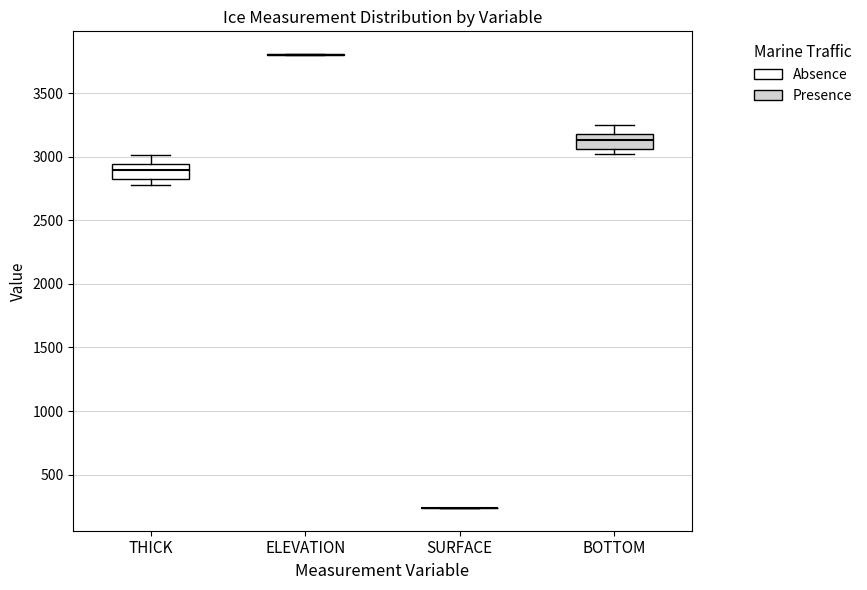

Reading left to right, transcribe this box plot: for each box, give where its median line is, the range the box spans, and where its two whiskers end, as read against the y-axis. The values are not printed on the chart, so give them approximately, as read against the axis.

THICK: median 2900, box 2800 to 2950, whiskers 2800 (just below the box's lower edge) to 3000
ELEVATION: box collapsed to a line at 3800, whiskers 3800 to 3800
SURFACE: box collapsed to a line at 250, whiskers 250 to 250
BOTTOM: median 3150, box 3050 to 3200, whiskers 3000 to 3250